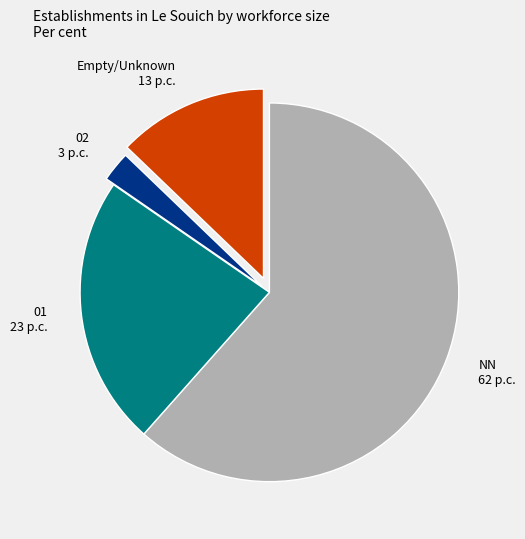

Rank the categories by value from lowest to highest.

02 3 p.c., Empty/Unknown 13 p.c., 01 23 p.c., NN 62 p.c.